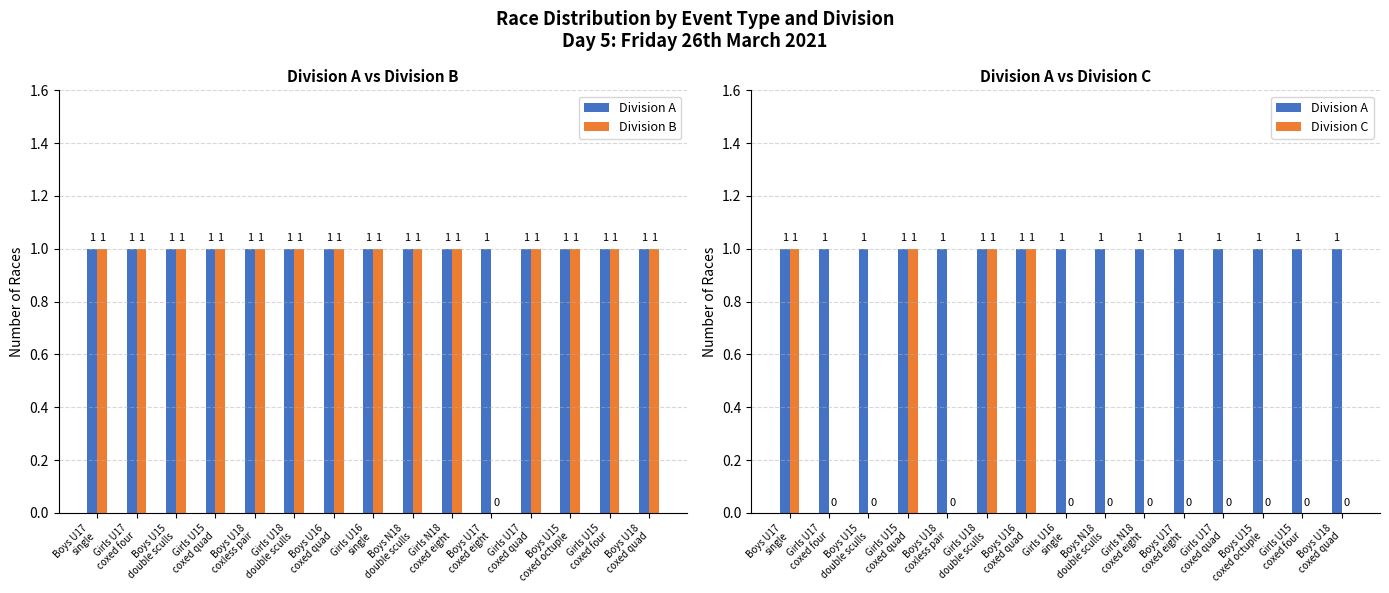

True or false: Division A has a value of 0 at Boys U15
coxed octuple.

False